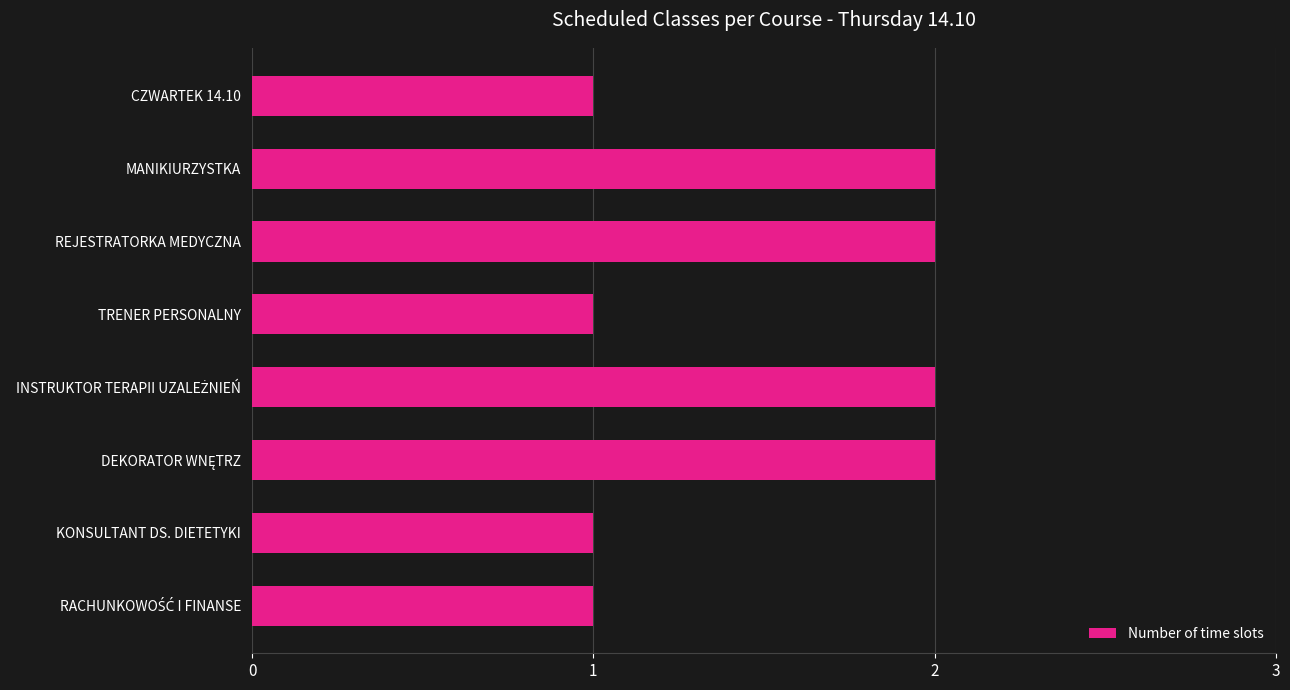

What is the sum of all values?

12